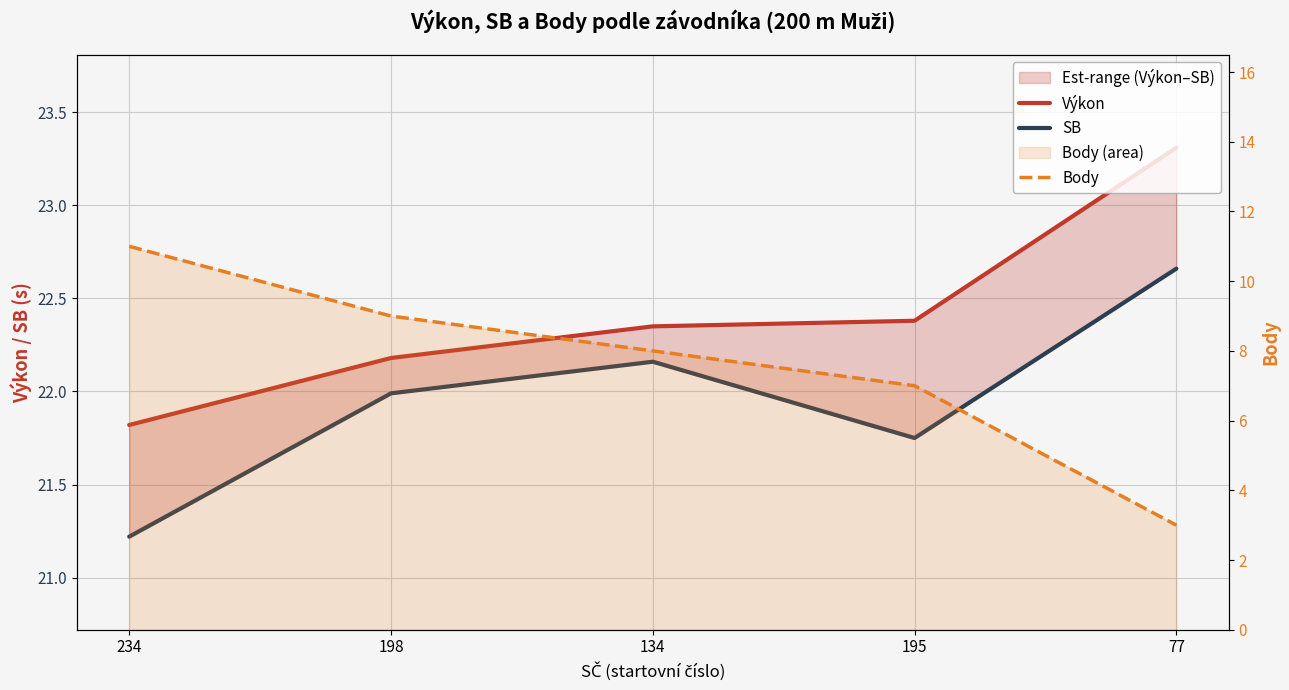

Which series has the largest total across all categories?

Výkon